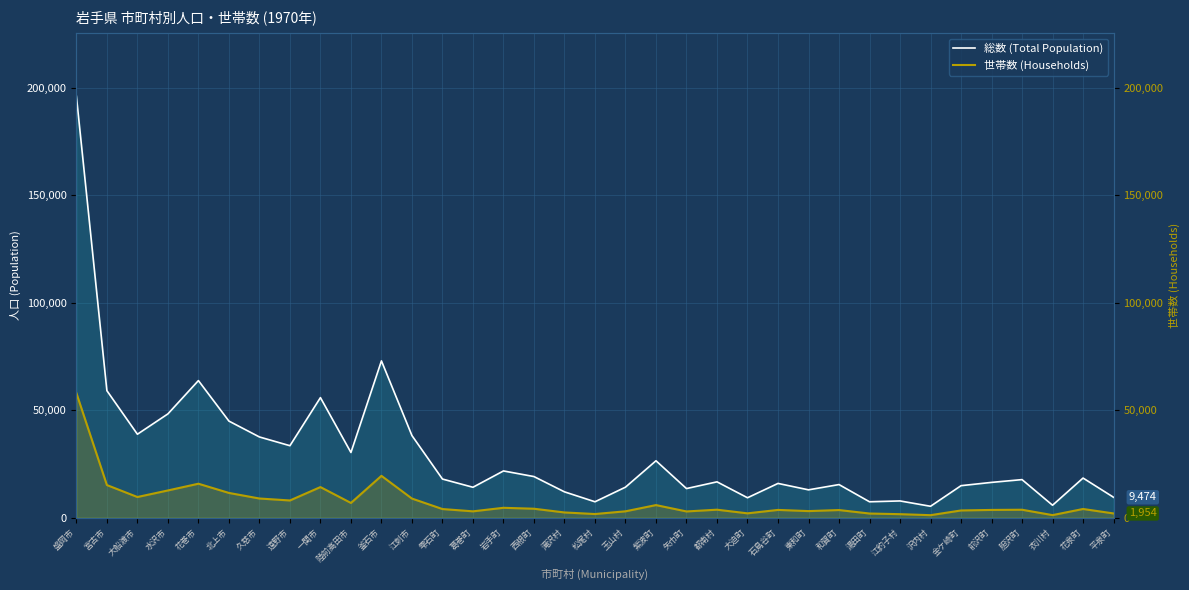

In 世帯数 (Households), how many points are higher than both neighbors (excluding endpoints)?

10